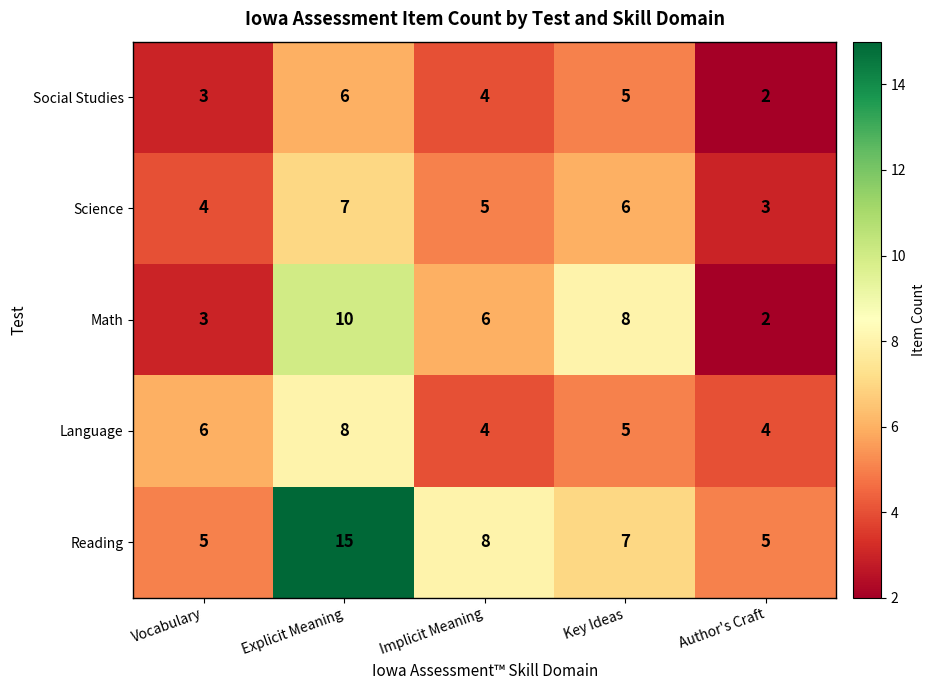

How many values in the Reading series are below 7?

2